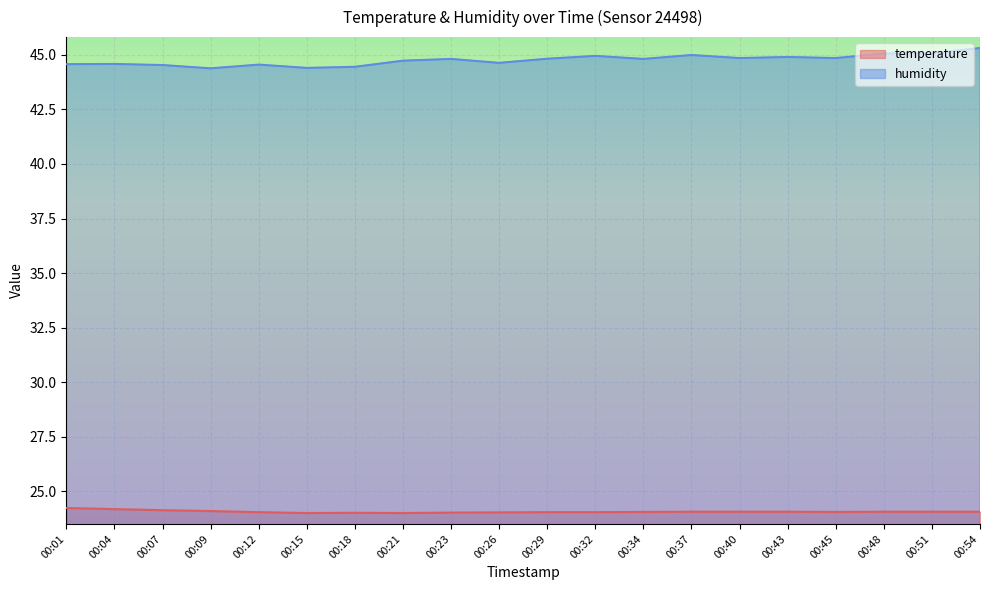

The value of humidity at 00:07 is 80.0. True or false?

False